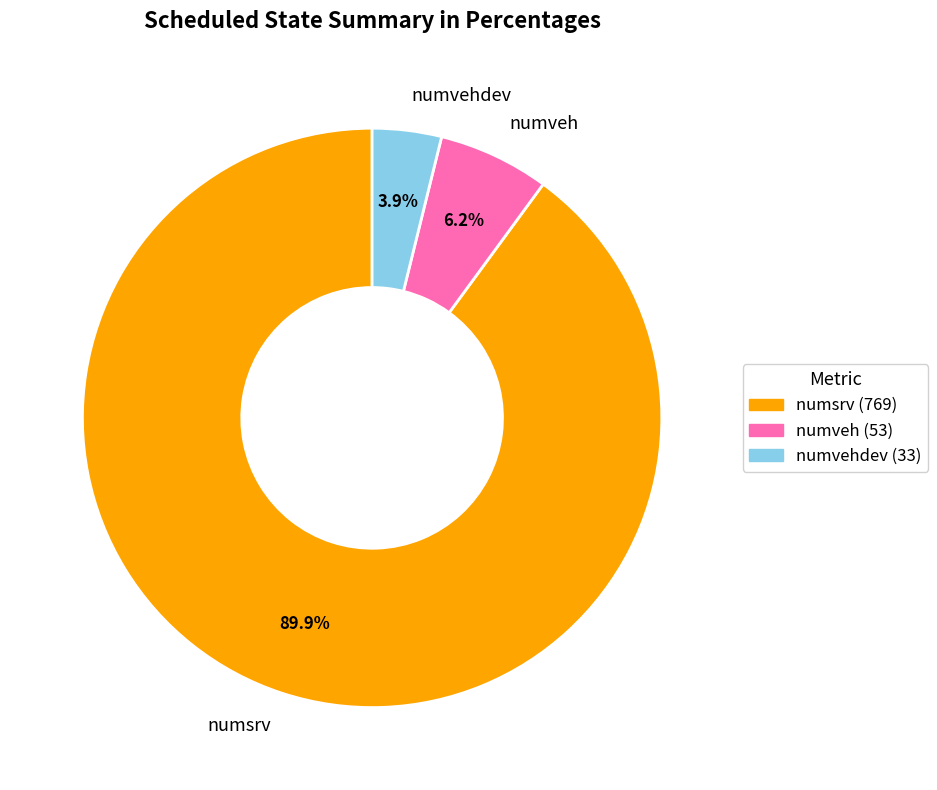

True or false: numveh accounts for 6% of the total.

True